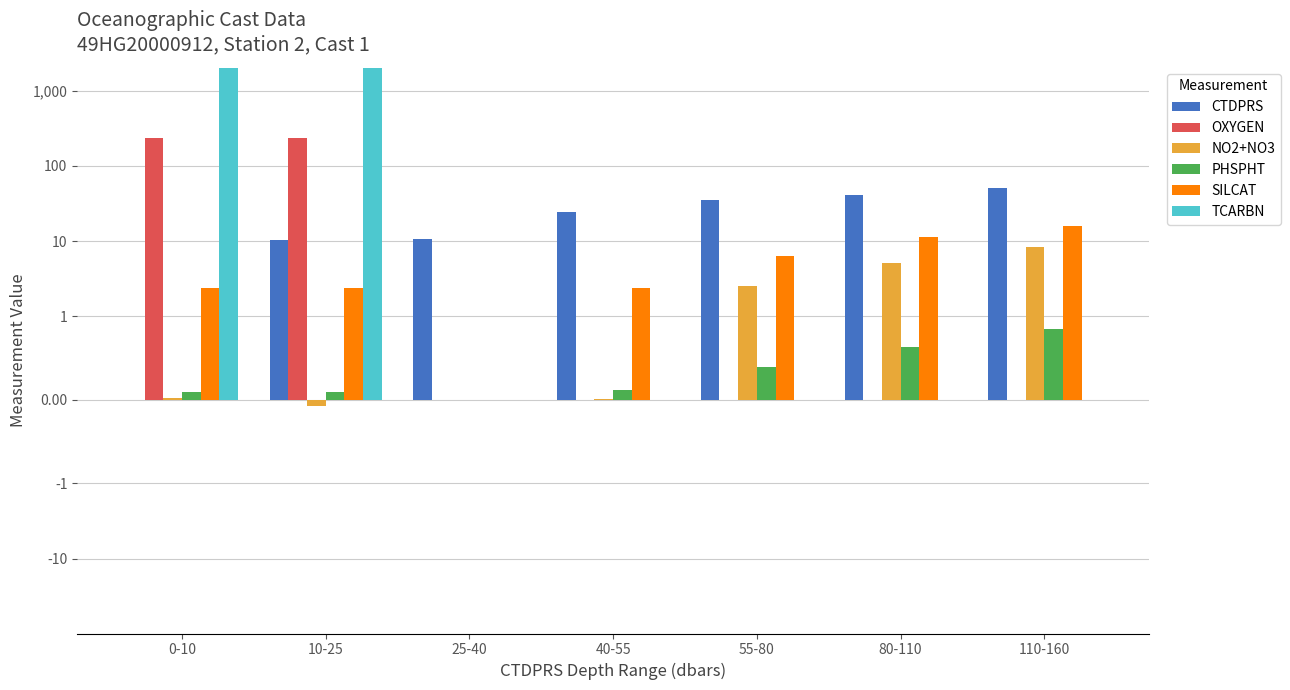

How many values in the PHSPHT series exceed 0?

6